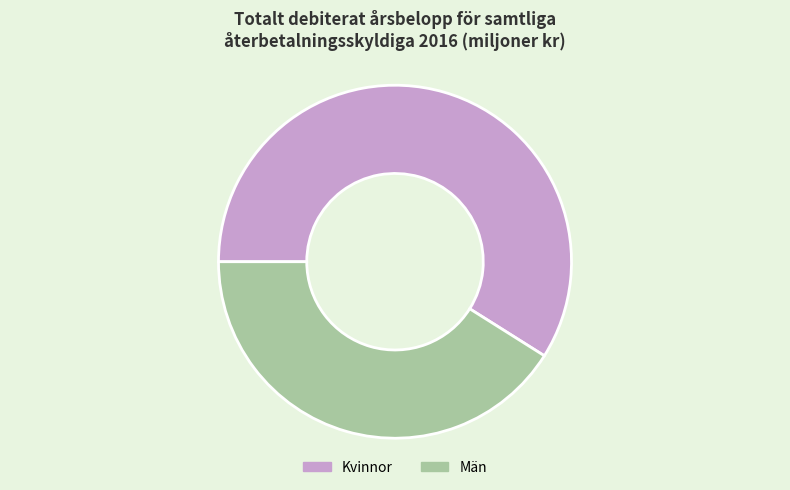

Is there a majority slice in this chart?

Yes